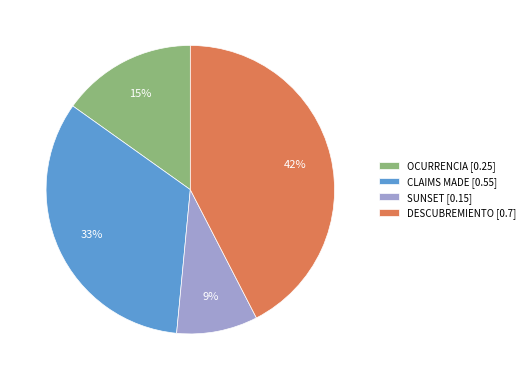

Which category has the biggest portion of the pie?

DESCUBREMIENTO